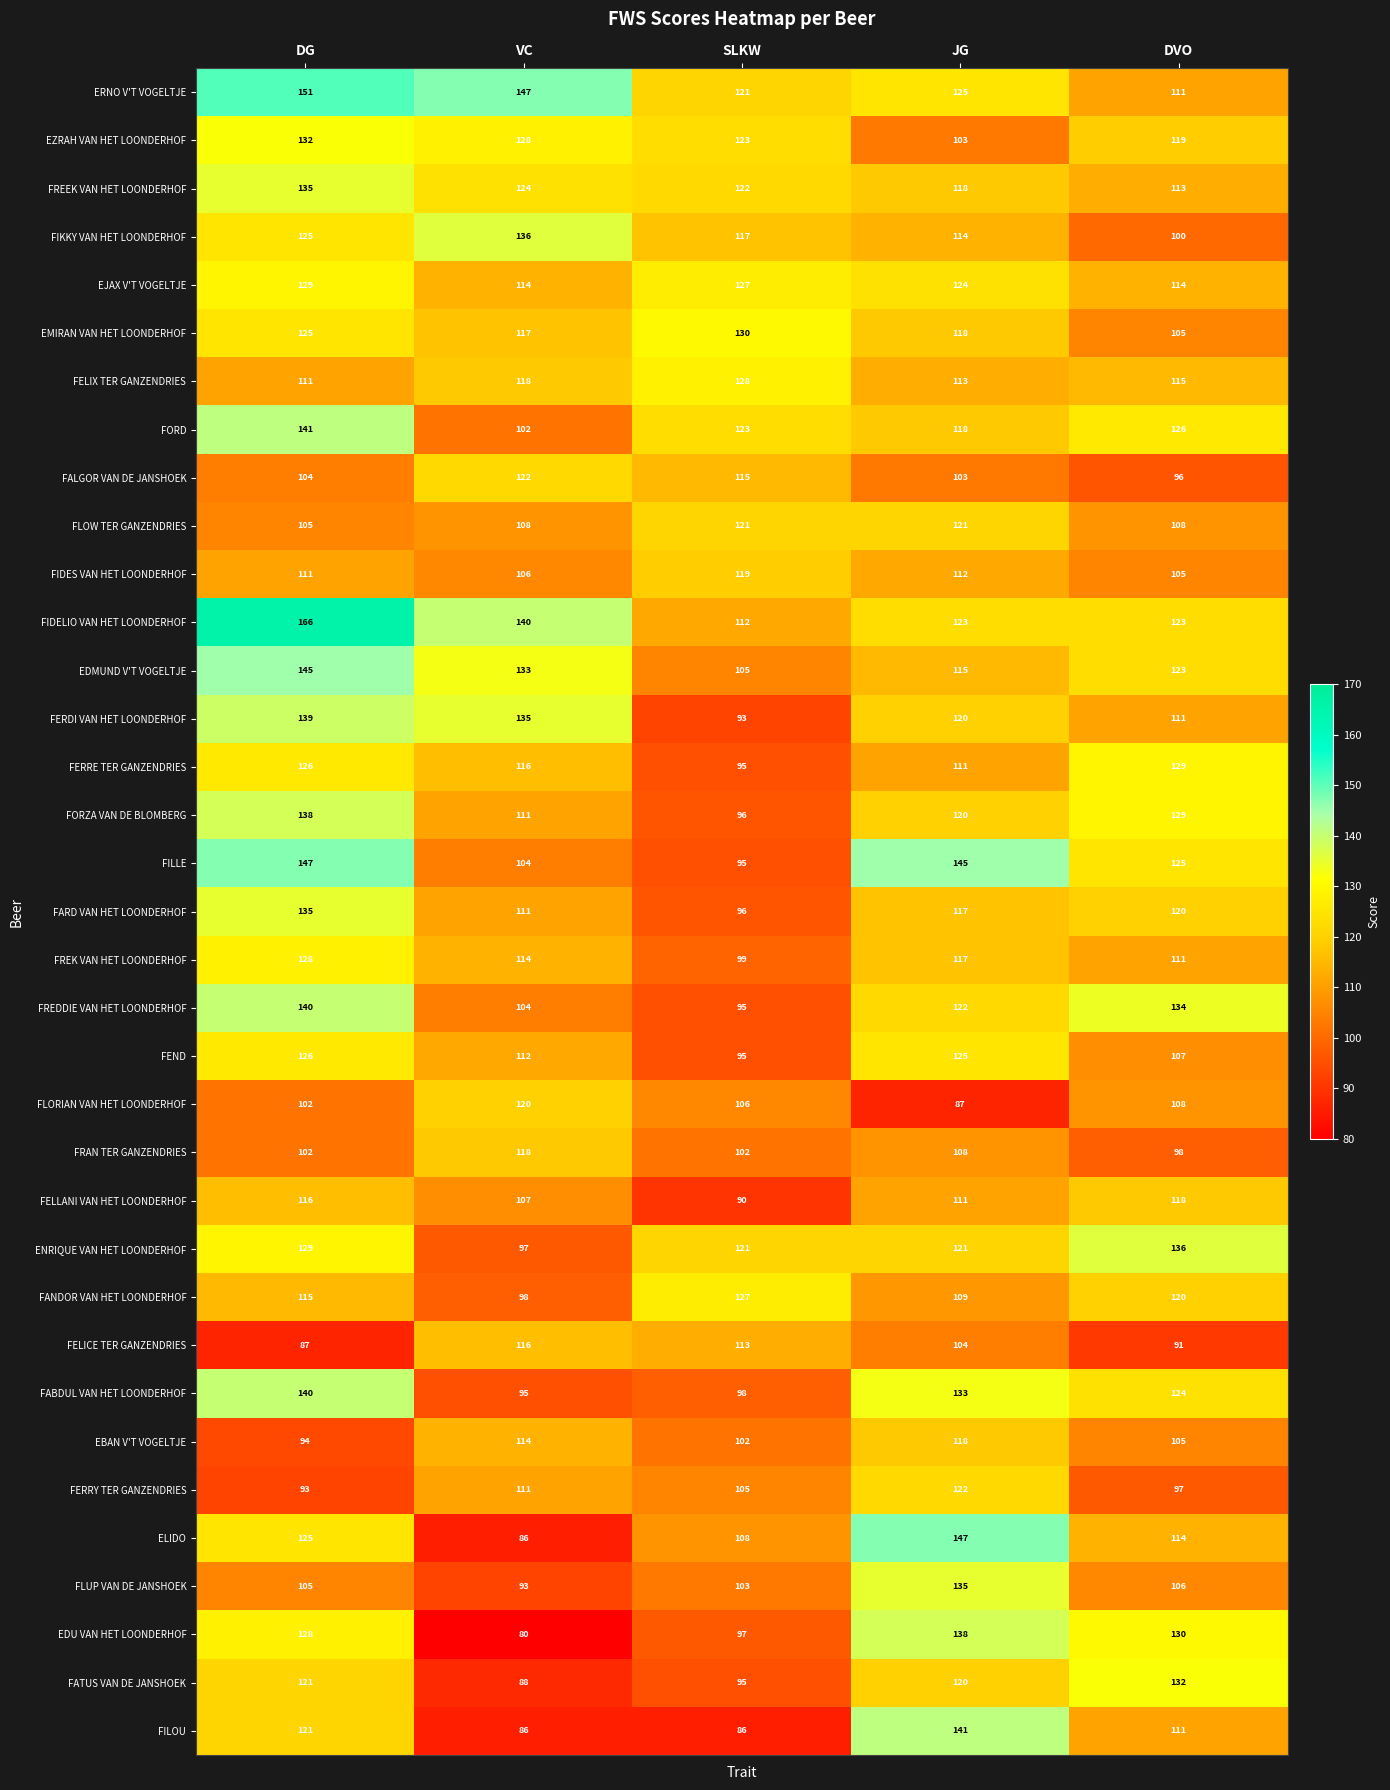

What is the approximate value of FREEK VAN HET LOONDERHOF at VC, to the nearest 10?

120